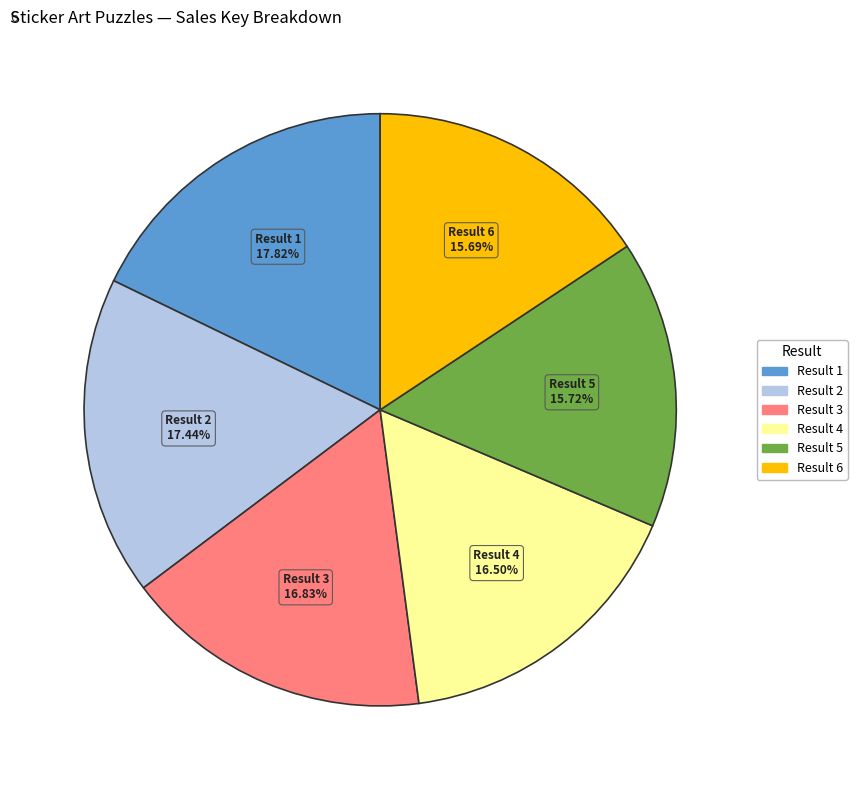

Is there any slice that represents more than half of the pie?

No